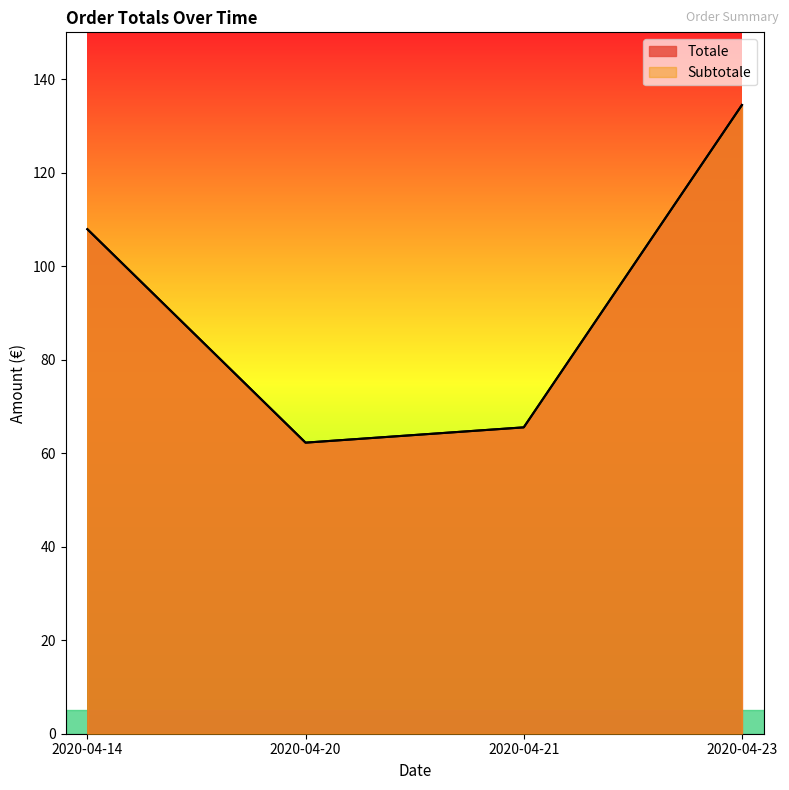

True or false: Totale and Subtotale intersect in this chart.

False